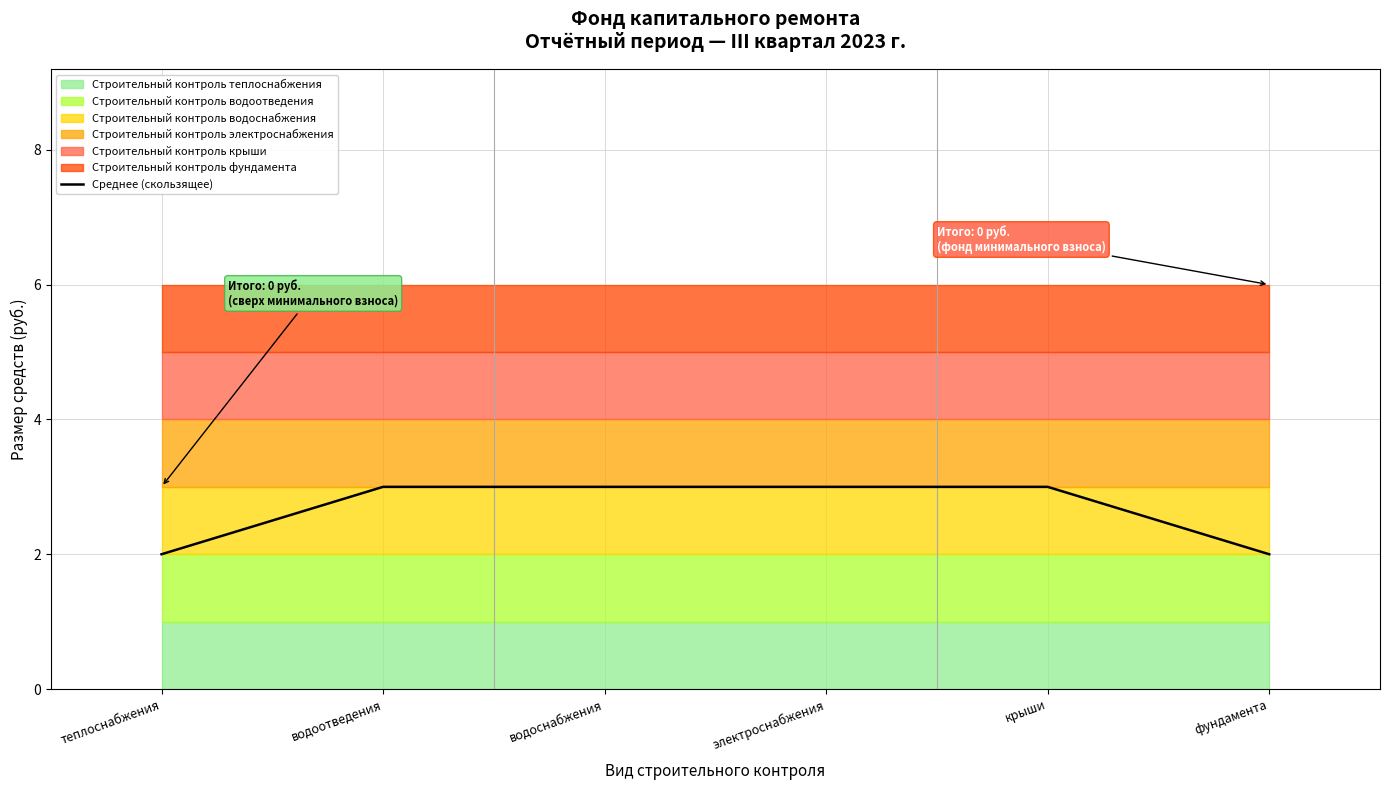

True or false: the data shows 2 at водоснабжения.

False